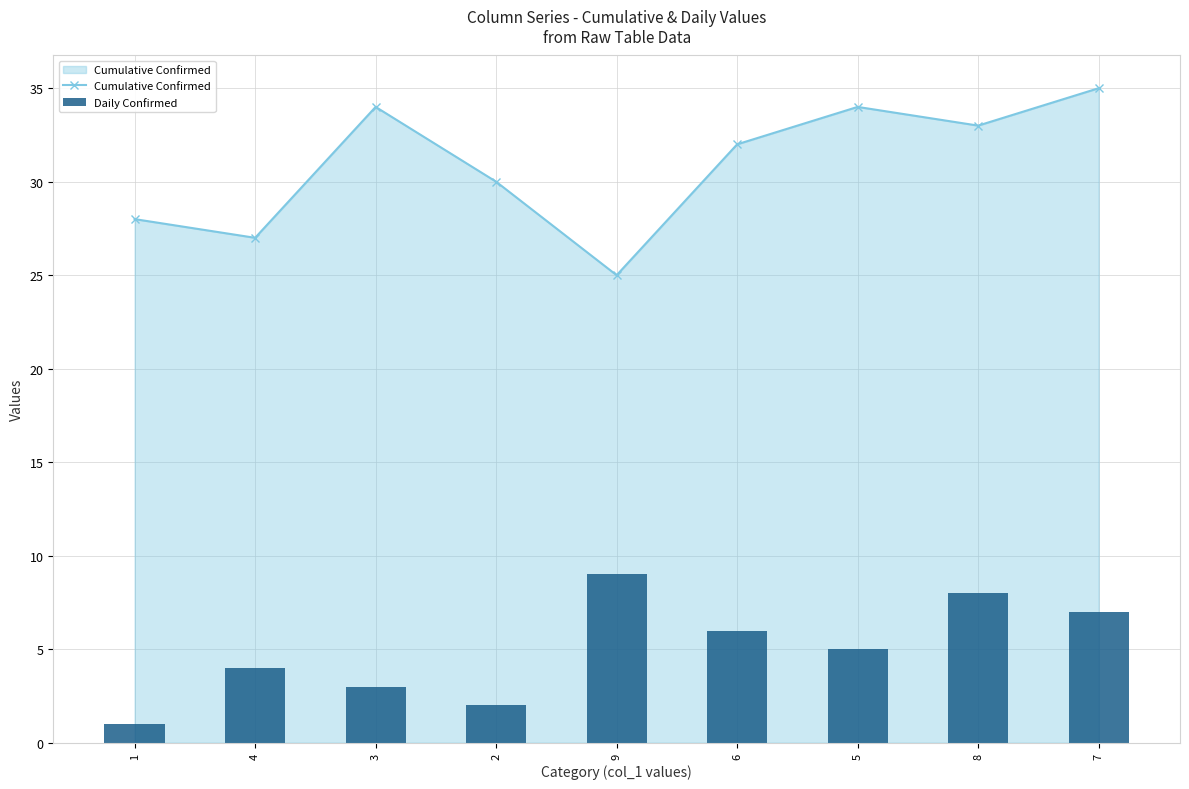

Where does the Daily Confirmed series first go above 5?

9